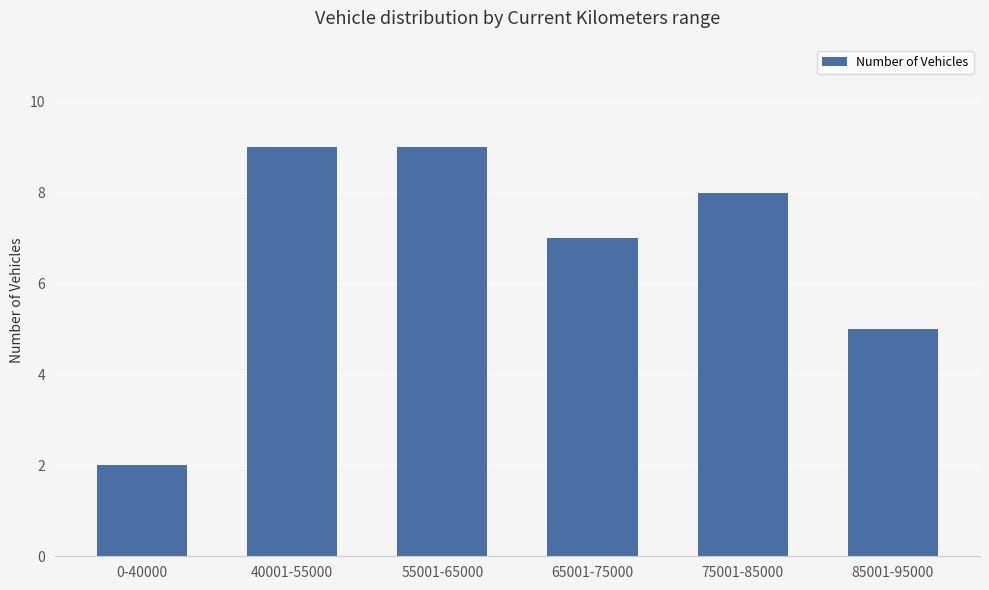

What is the difference between the second highest and second lowest values?

4